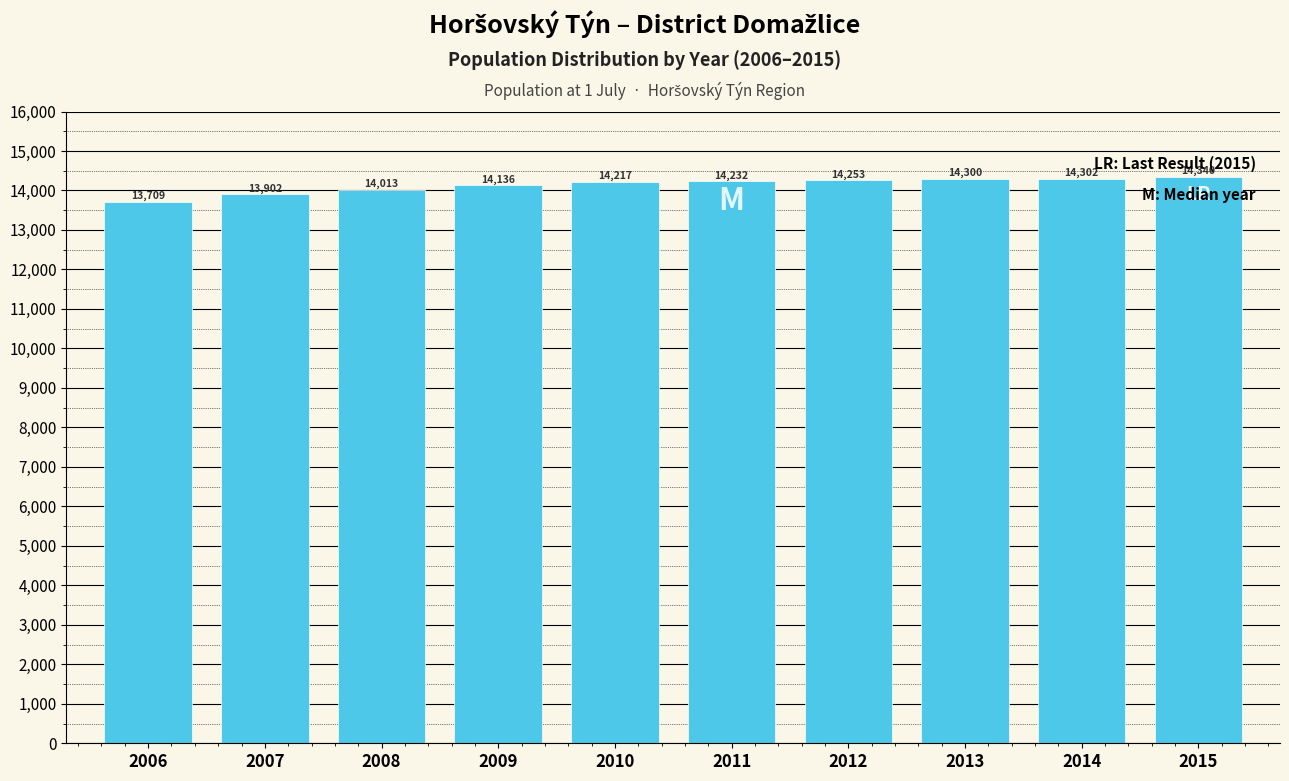

Reading left to right, what are all the values shown in this chart?

2006=13709	2007=13902	2008=14013	2009=14136	2010=14217	2011=14232	2012=14253	2013=14300	2014=14302	2015=14340